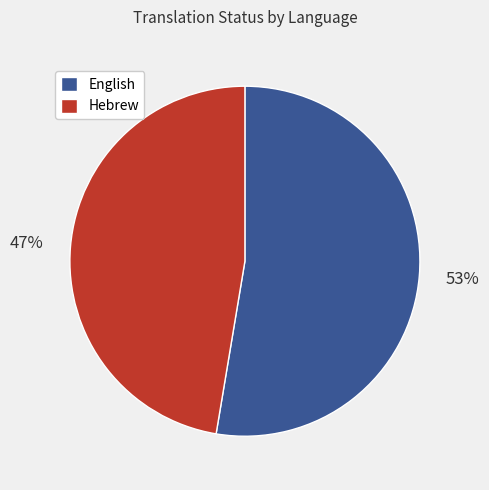

What percentage is the English slice, to the nearest percent?

53%